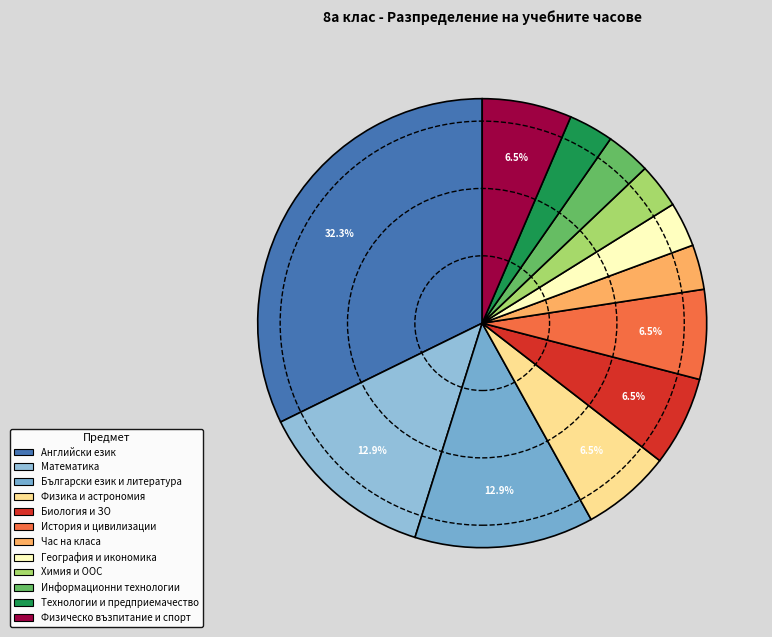

How many segments does this pie chart have?

12